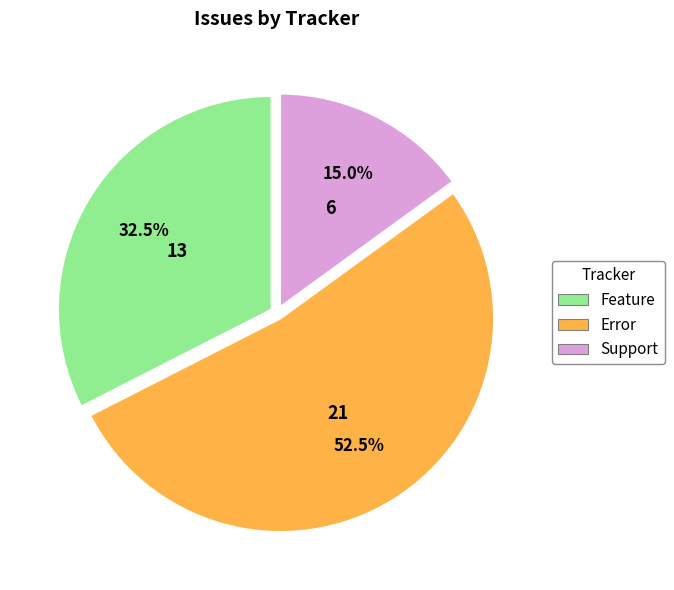

Combined, what portion of the pie is Error and Feature?

85.0%